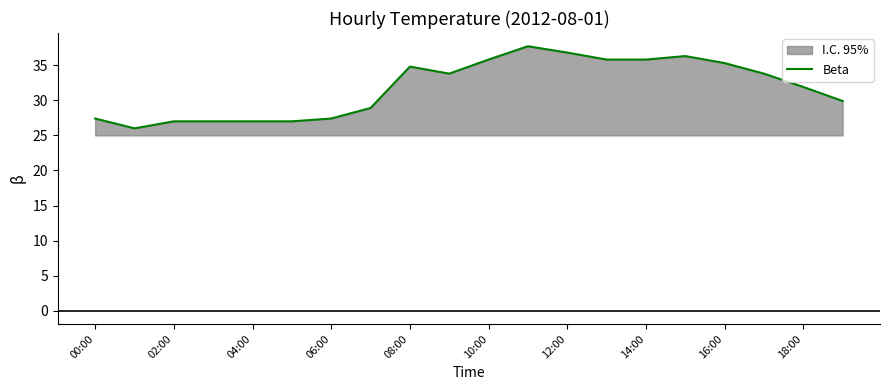

The value at 04:00 is 27.0. True or false?

True